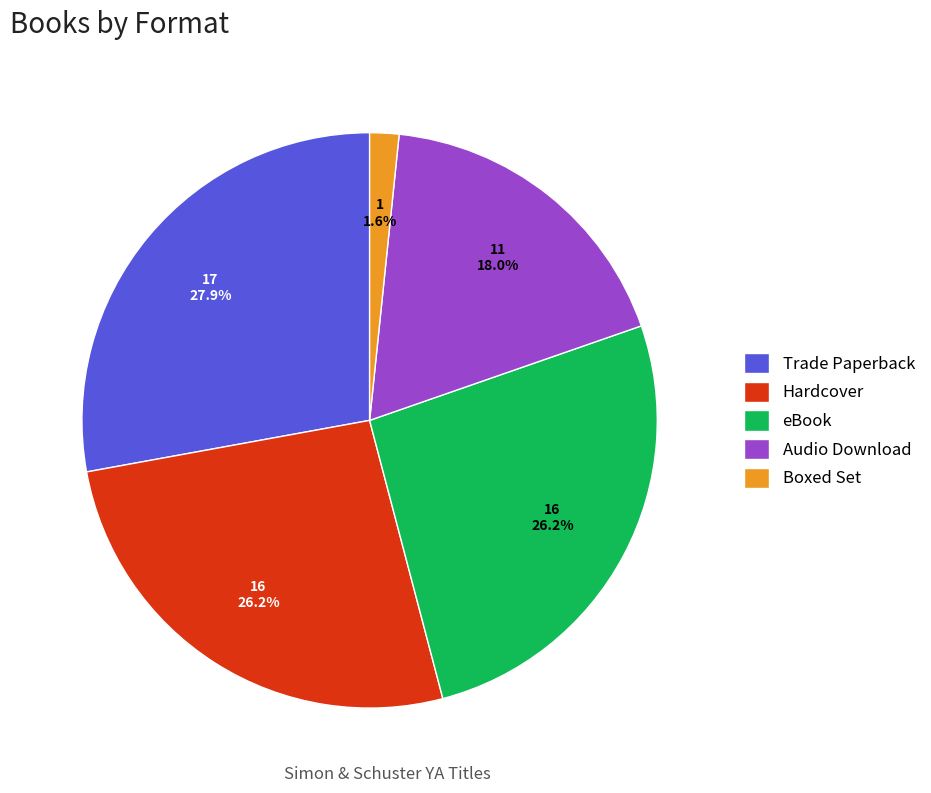

Does eBook represent more than half of the total?

No